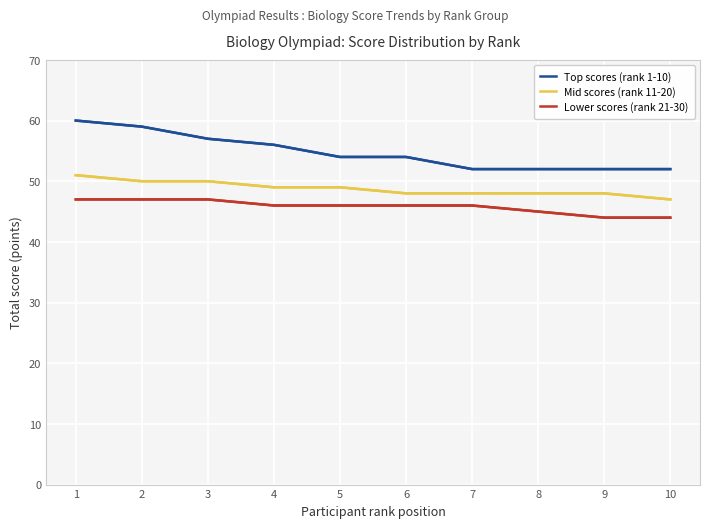

What is the lowest value of the Lower scores (rank 21-30) series?

44